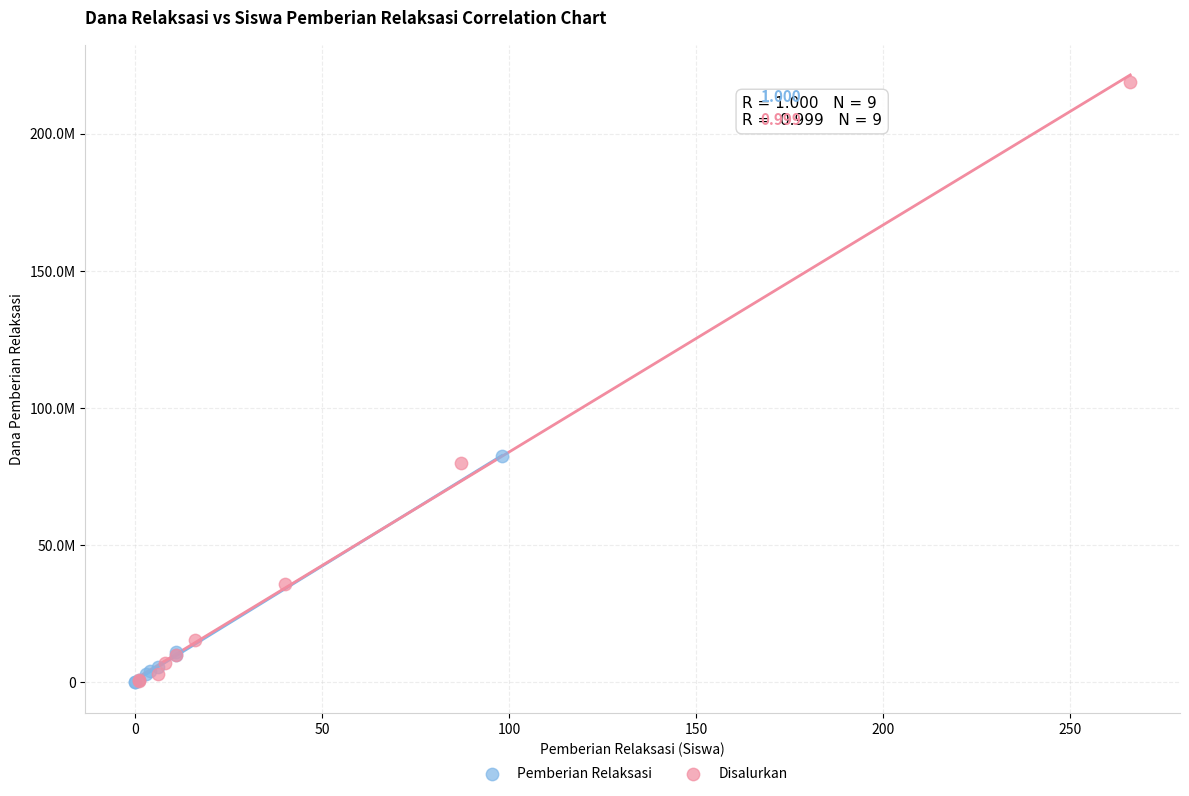

Which series has the widest spread of Y values?

Disalurkan